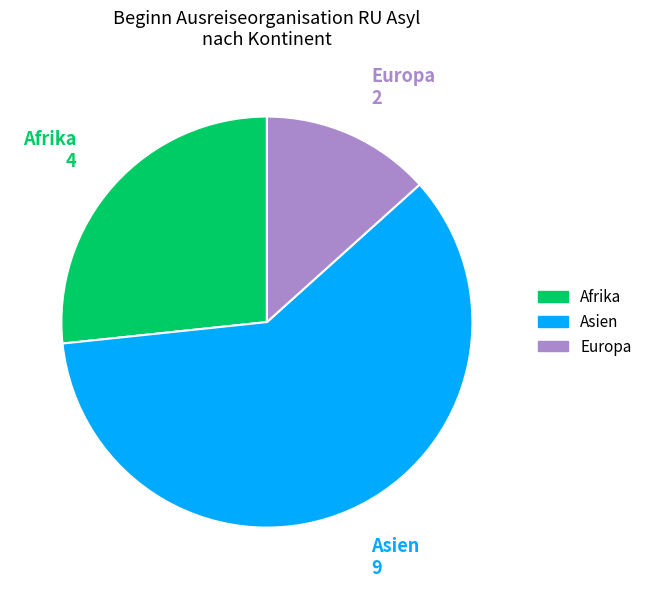

Is there a majority slice in this chart?

Yes